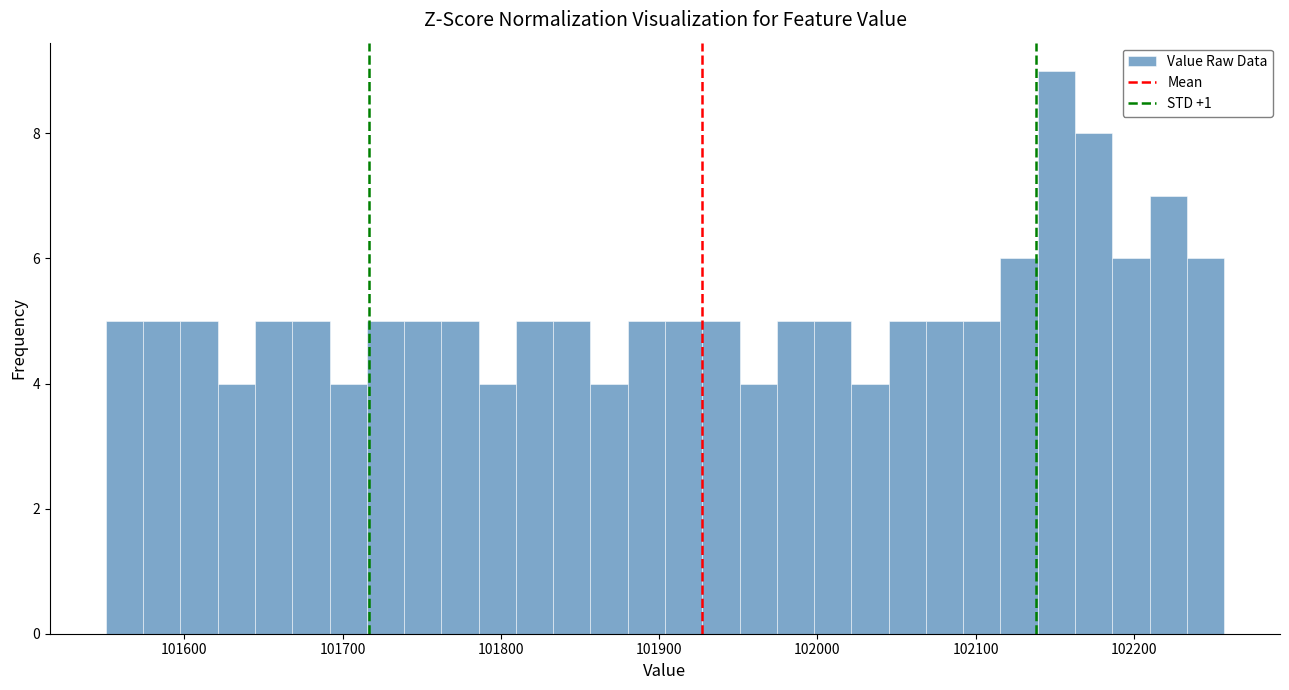

Around what value on the x-axis is the tallest bar? Give the approximate position of its centre, as read against the axis.

102150